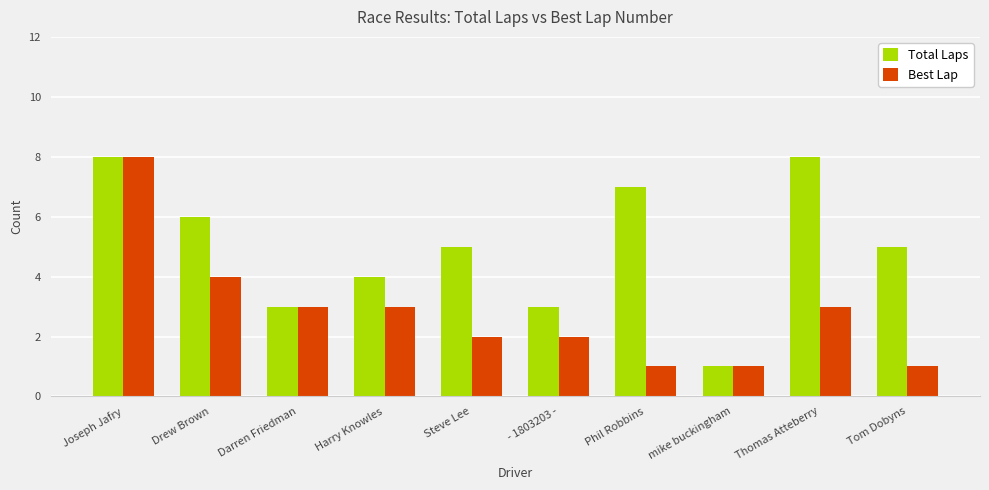

What are all the series names shown in the legend?

Total Laps, Best Lap